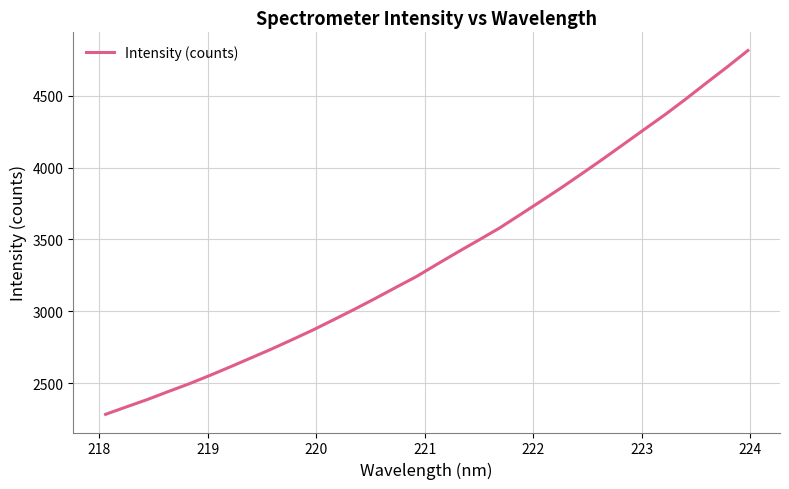

Is this an area chart (filled region under the line)?

No